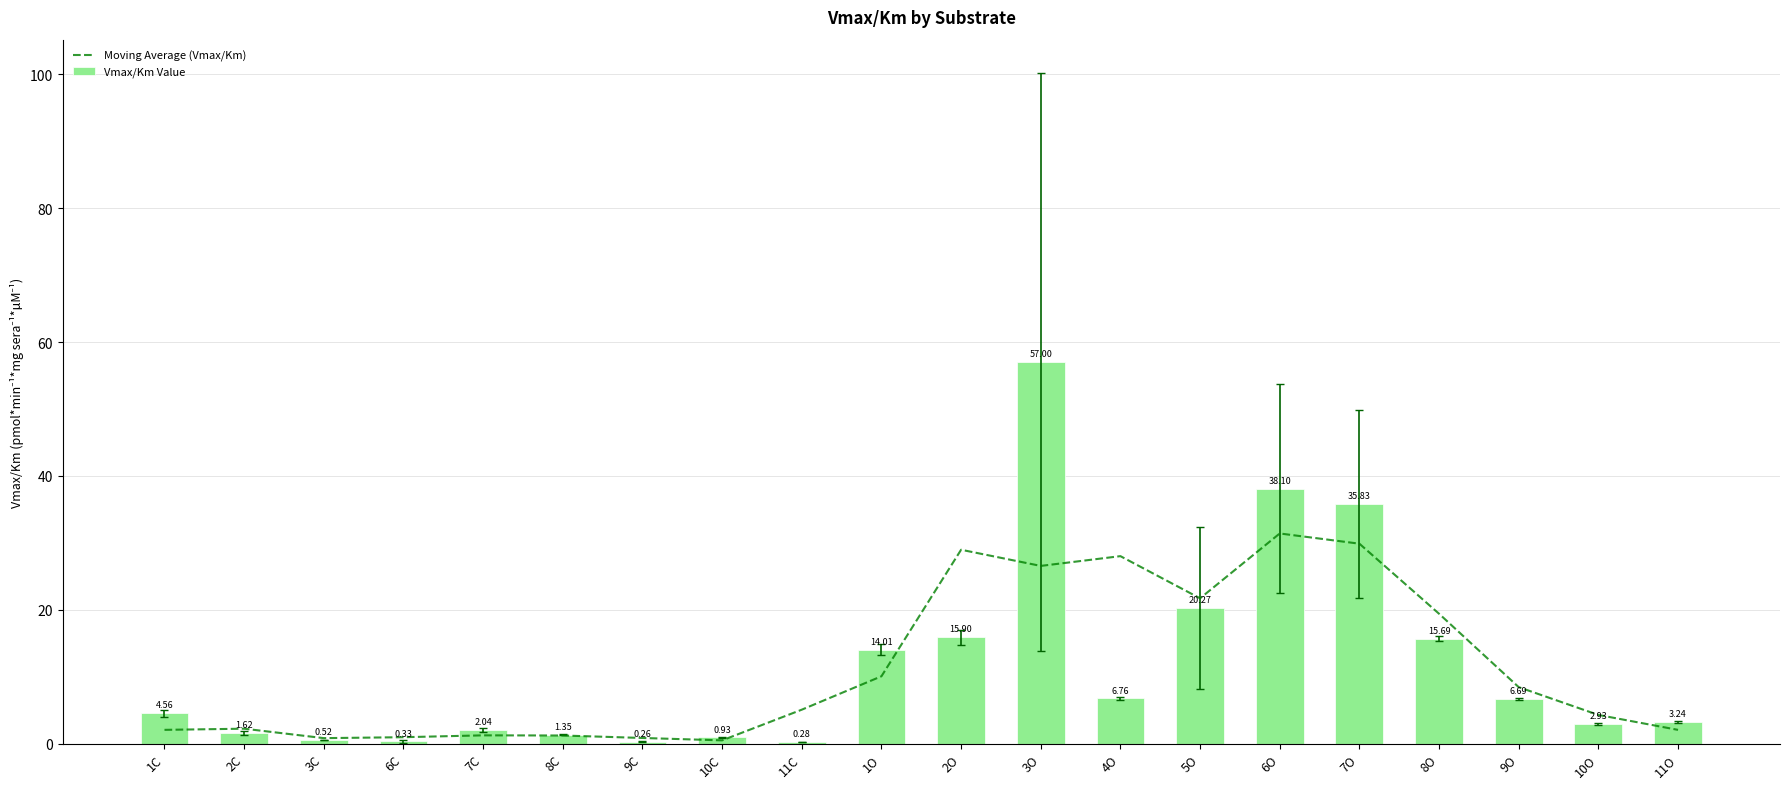

Which category has the highest value across all series?

3O